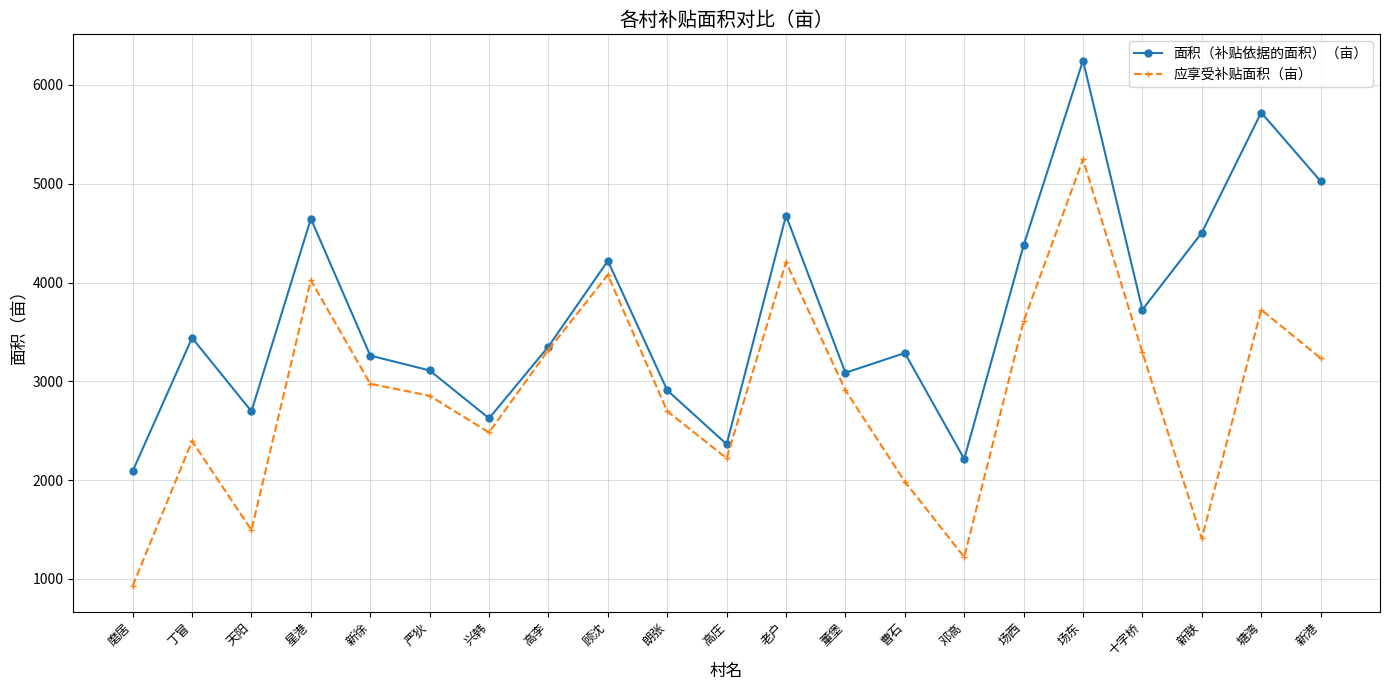

What is the total value across all series at 新港?

8260.7